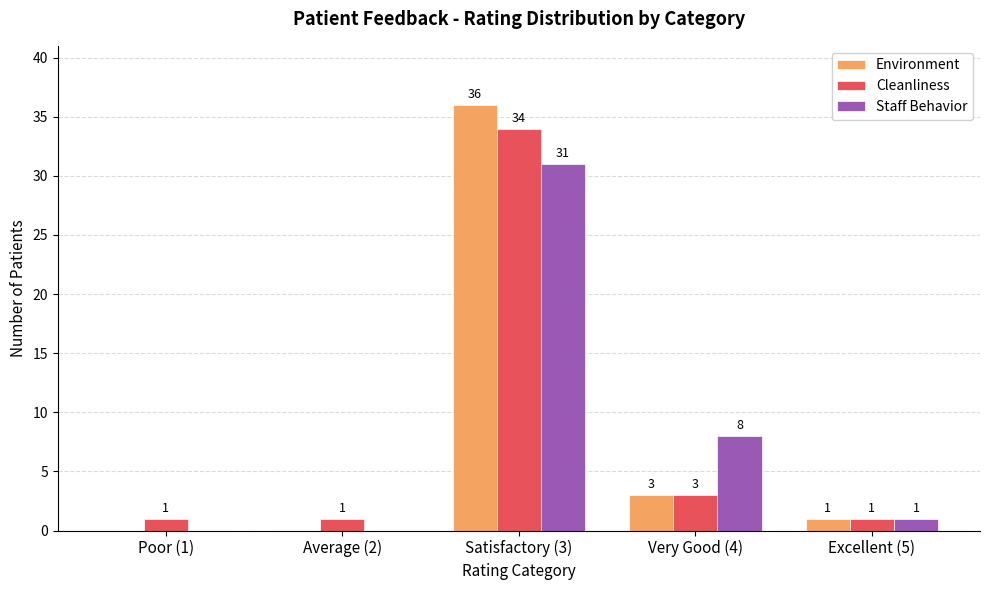

Is the value of Cleanliness at Poor (1) greater than the value of Staff Behavior at Poor (1)?

Yes